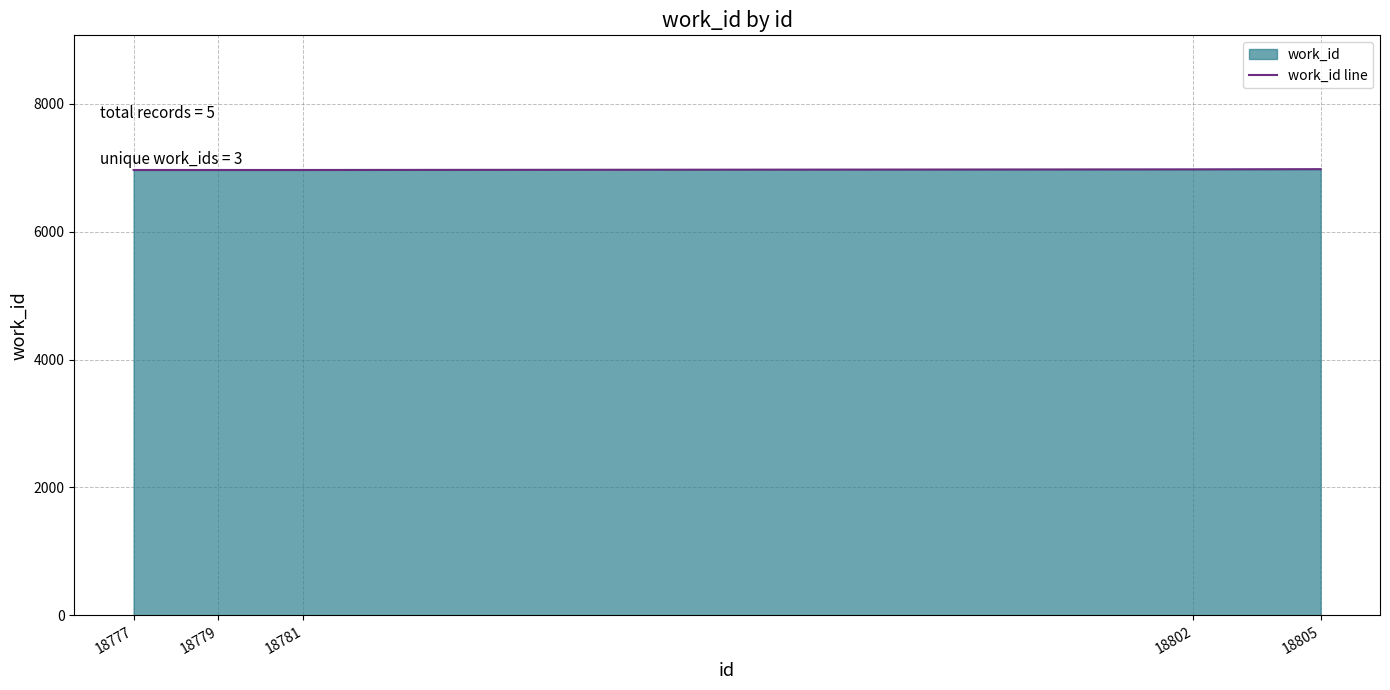

Which has a higher value, 18805 or 18777?

18805